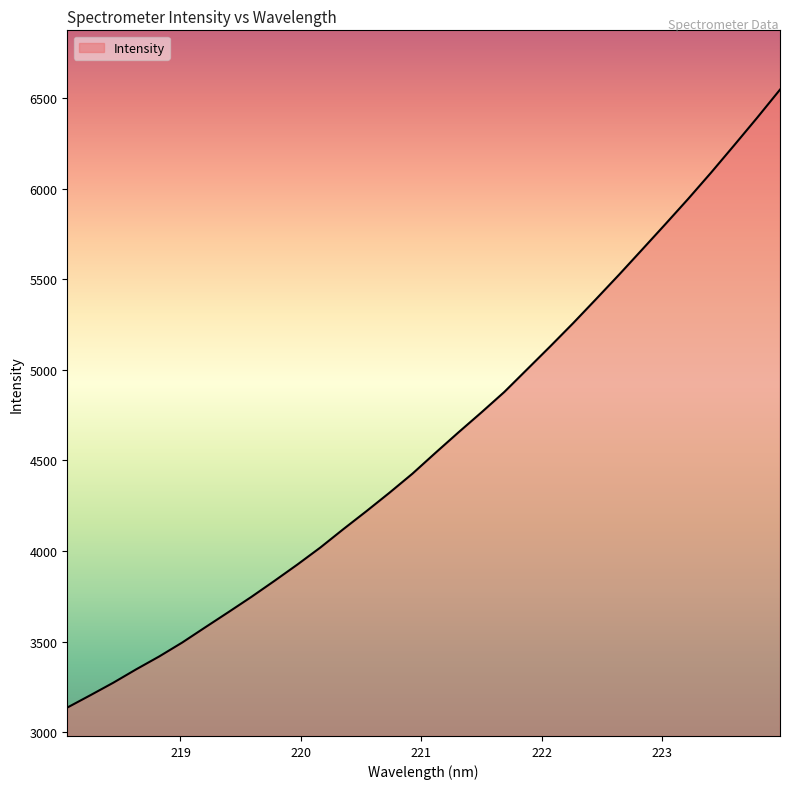

What is the difference between the maximum and minimum values?

3412.1